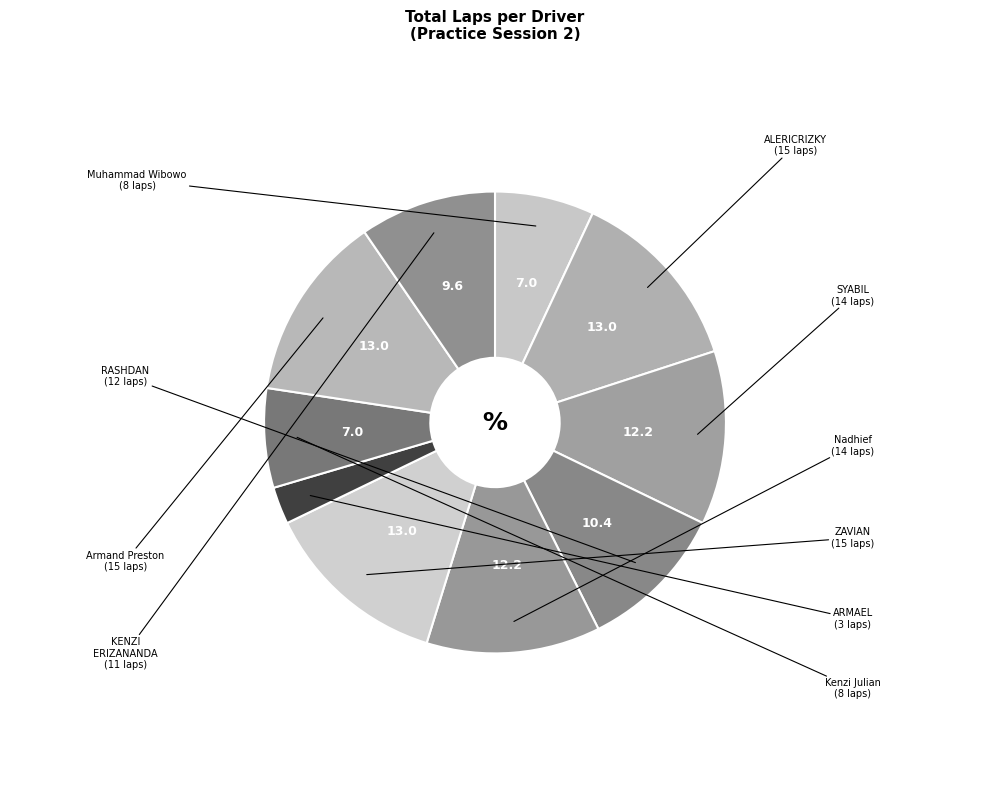

Count the number of slices in the pie.

10